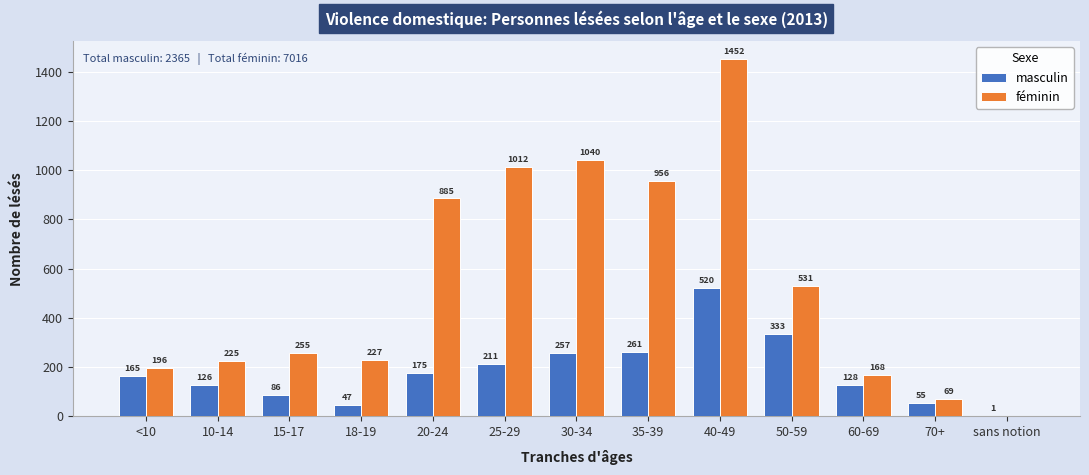

Reading left to right, transcribe all the data shown in this chart.

masculin: <10=165	10-14=126	15-17=86	18-19=47	20-24=175	25-29=211	30-34=257	35-39=261	40-49=520	50-59=333	60-69=128	70+=55	sans notion=1
féminin: <10=196	10-14=225	15-17=255	18-19=227	20-24=885	25-29=1012	30-34=1040	35-39=956	40-49=1452	50-59=531	60-69=168	70+=69	sans notion=0